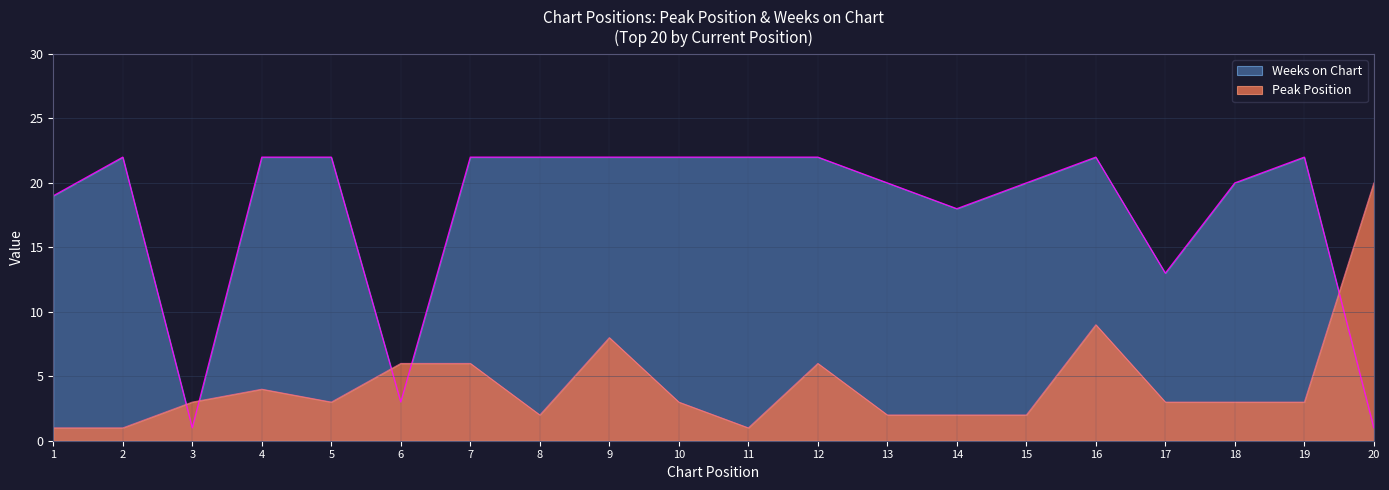

The value of Weeks on Chart at 12 is 22. True or false?

True